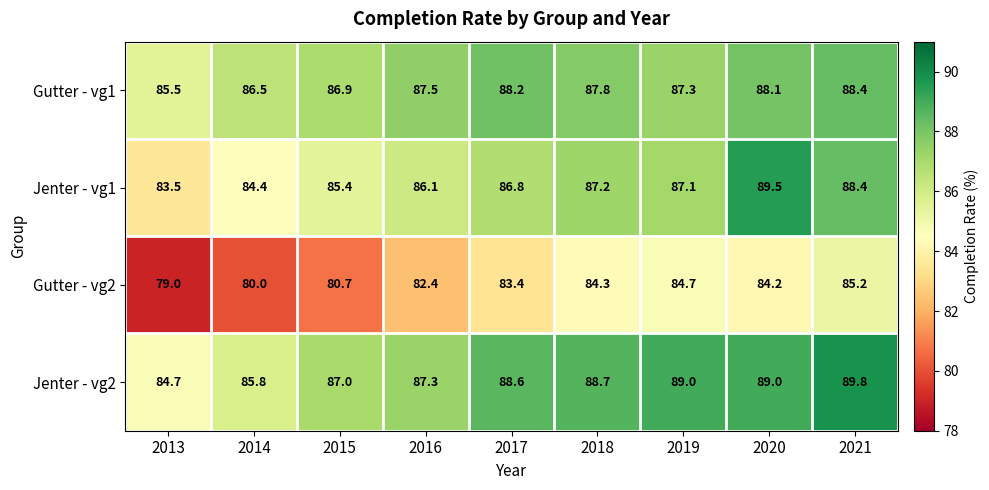

At which category does the chart reach its peak across all series?

2021